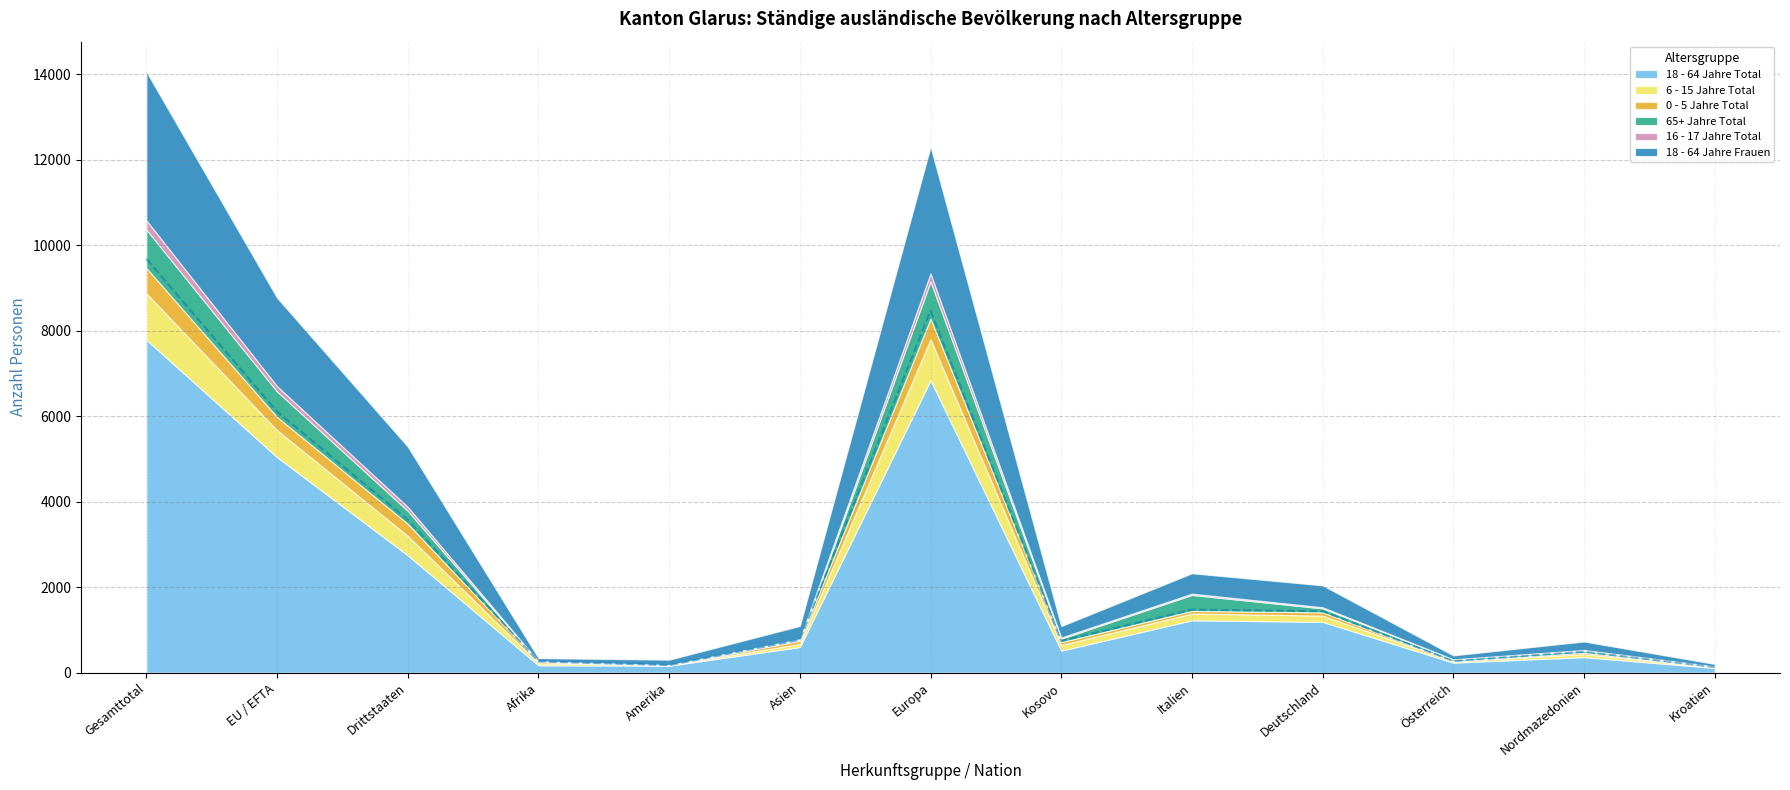

Which has a higher value, Nordmazedonien or Amerika?

Nordmazedonien